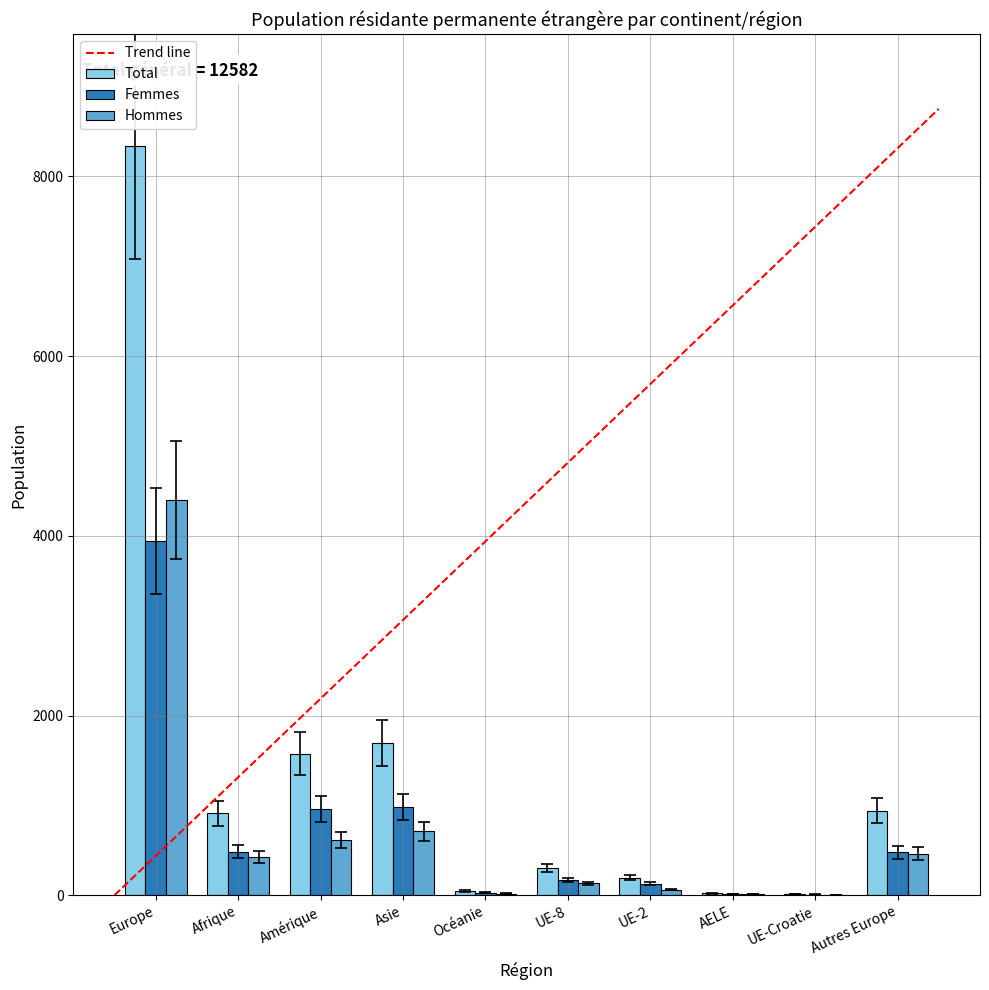

Where is Femmes nearest to the value 1972?

Asie